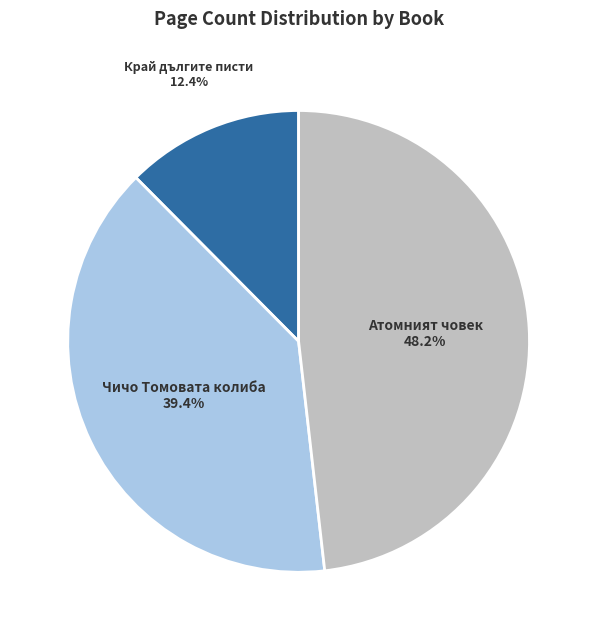

Is there a majority slice in this chart?

No